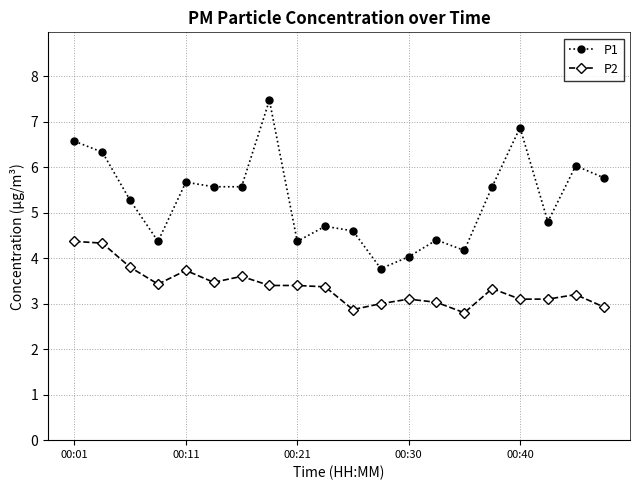

What is the maximum value shown in the chart?

7.5